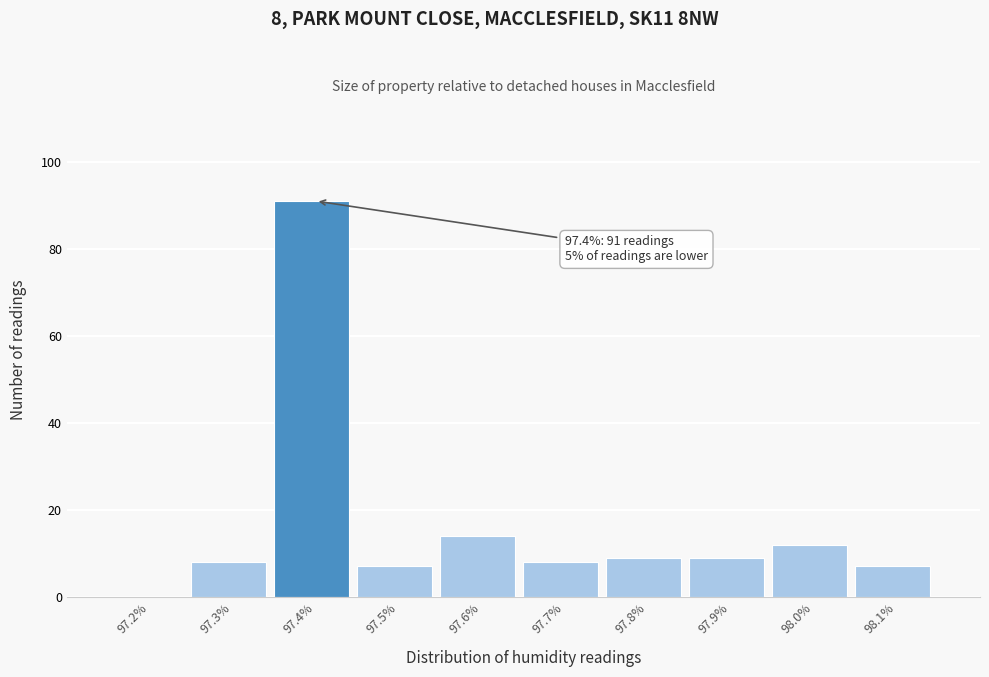

Reading right to left, what are all the values shown in this chart?

98.1%=7	98.0%=12	97.9%=9	97.8%=9	97.7%=8	97.6%=14	97.5%=7	97.4%=91	97.3%=8	97.2%=0